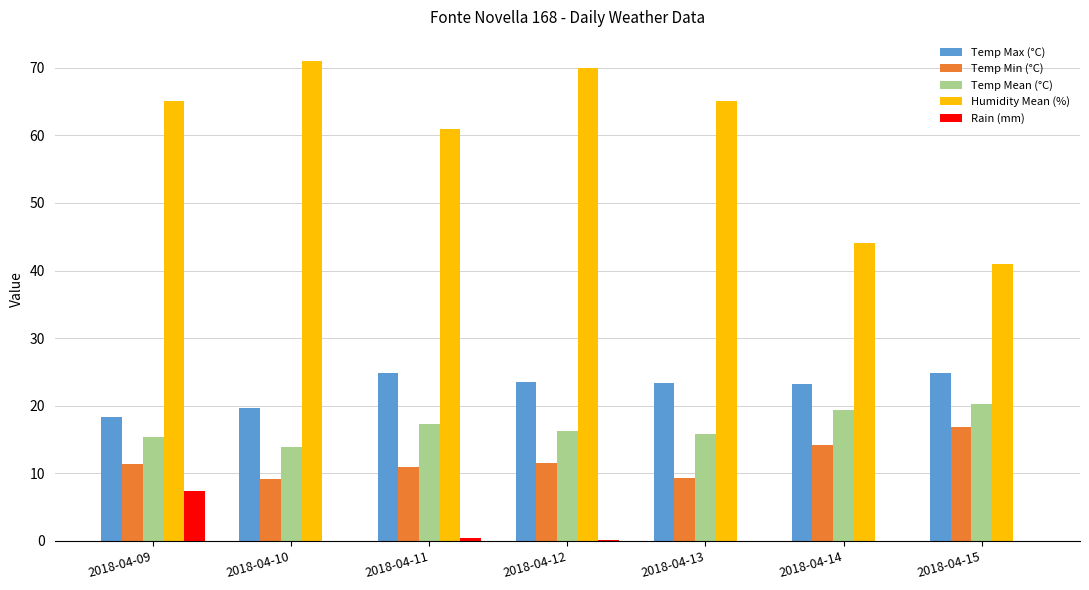

The value of Temp Max (°C) at 2018-04-12 is 23.5. True or false?

True